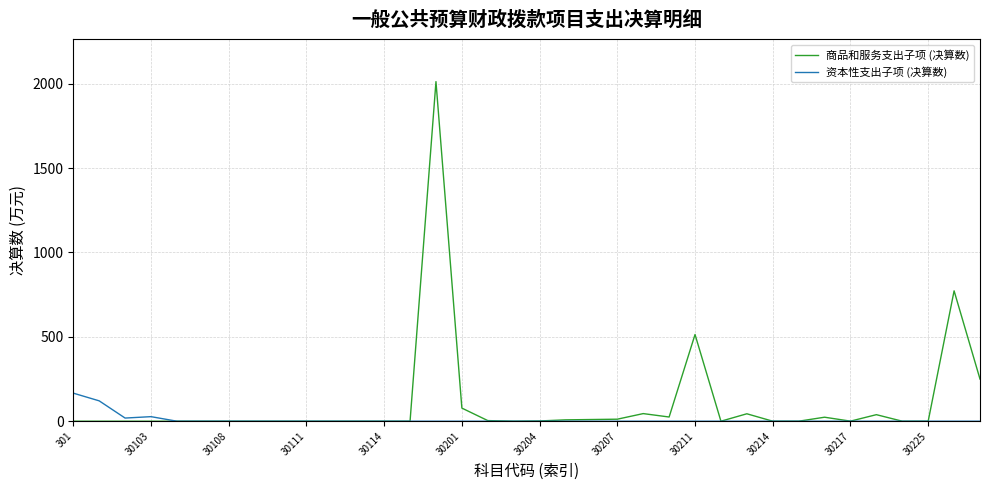

Which series has the largest range (max minus min)?

商品和服务支出子项 (决算数)